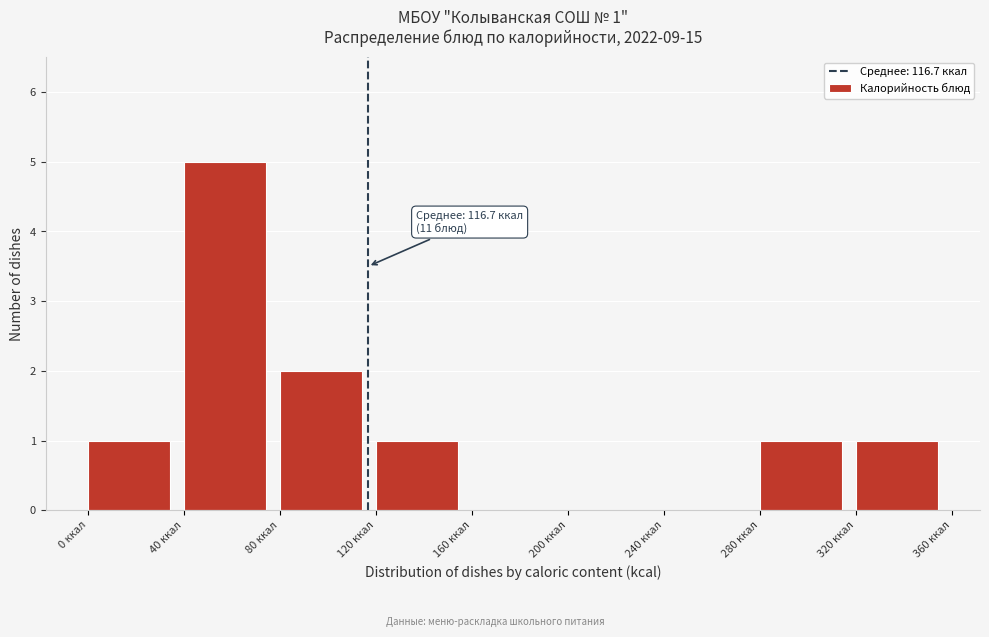

Over which range of the x-axis is the bar tallest?

40 to 80